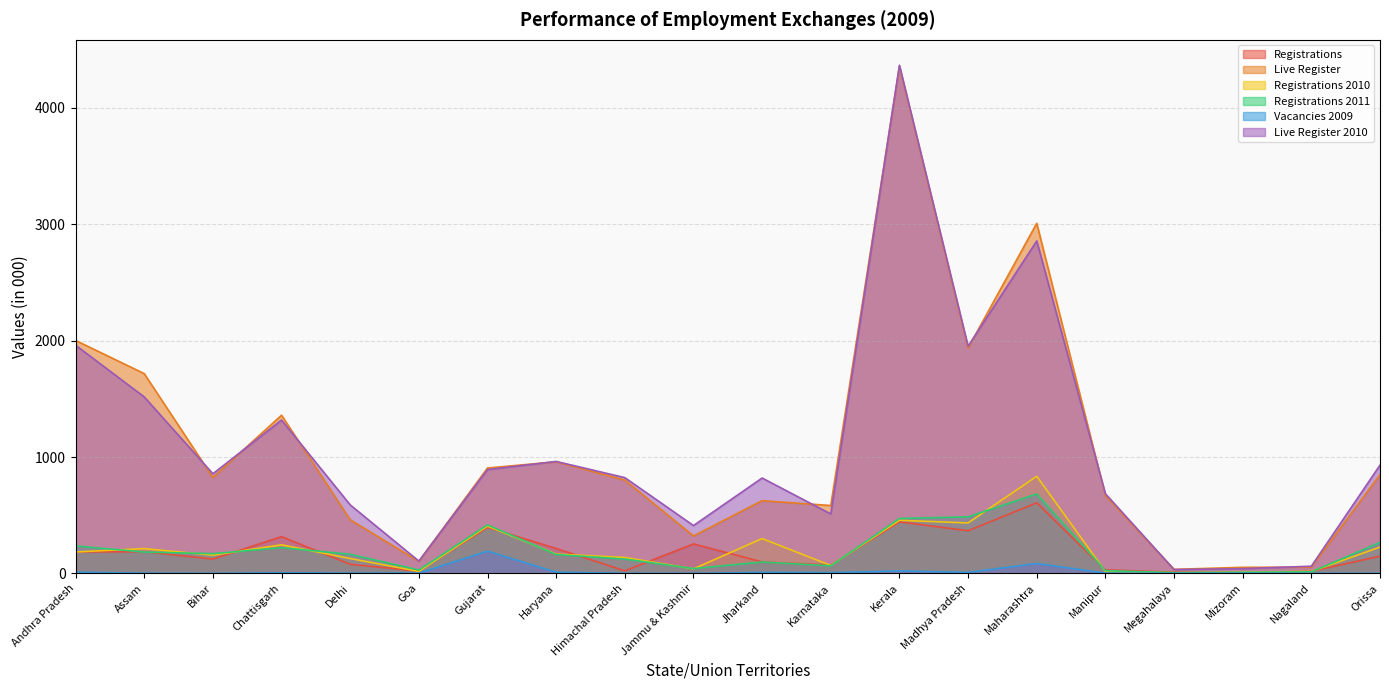

What is the sum of all Vacancies 2009 values?

359.3